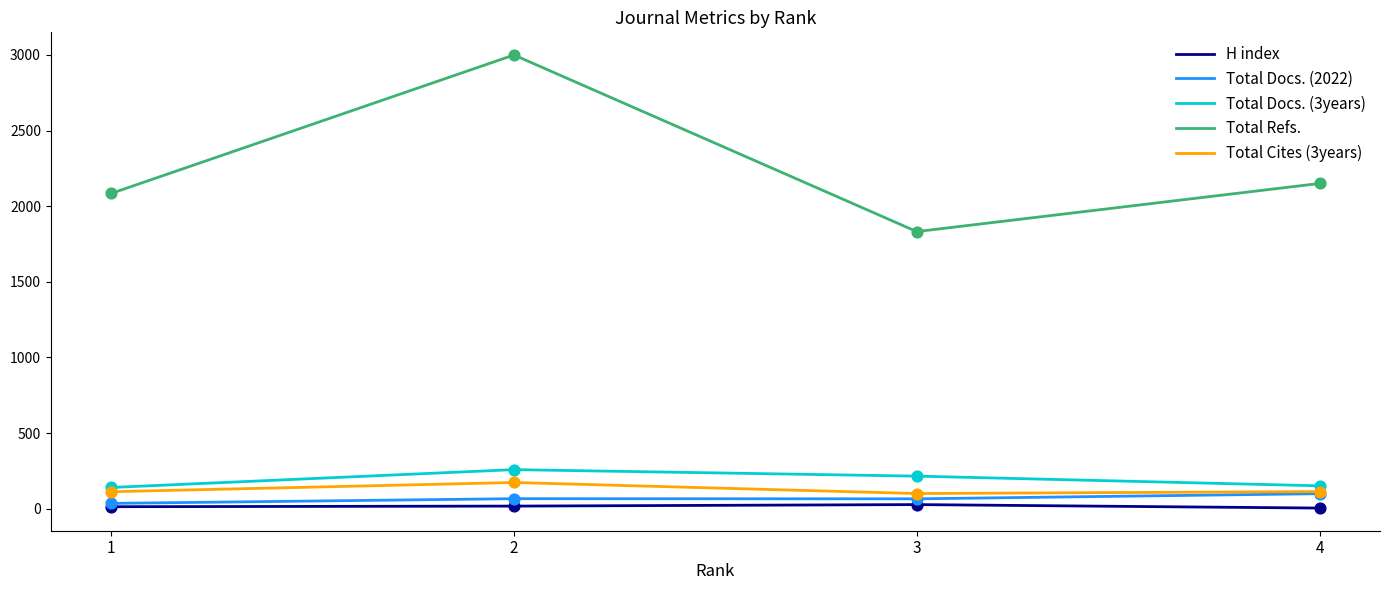

Which series changed the most between 2 and 4?

Total Refs.